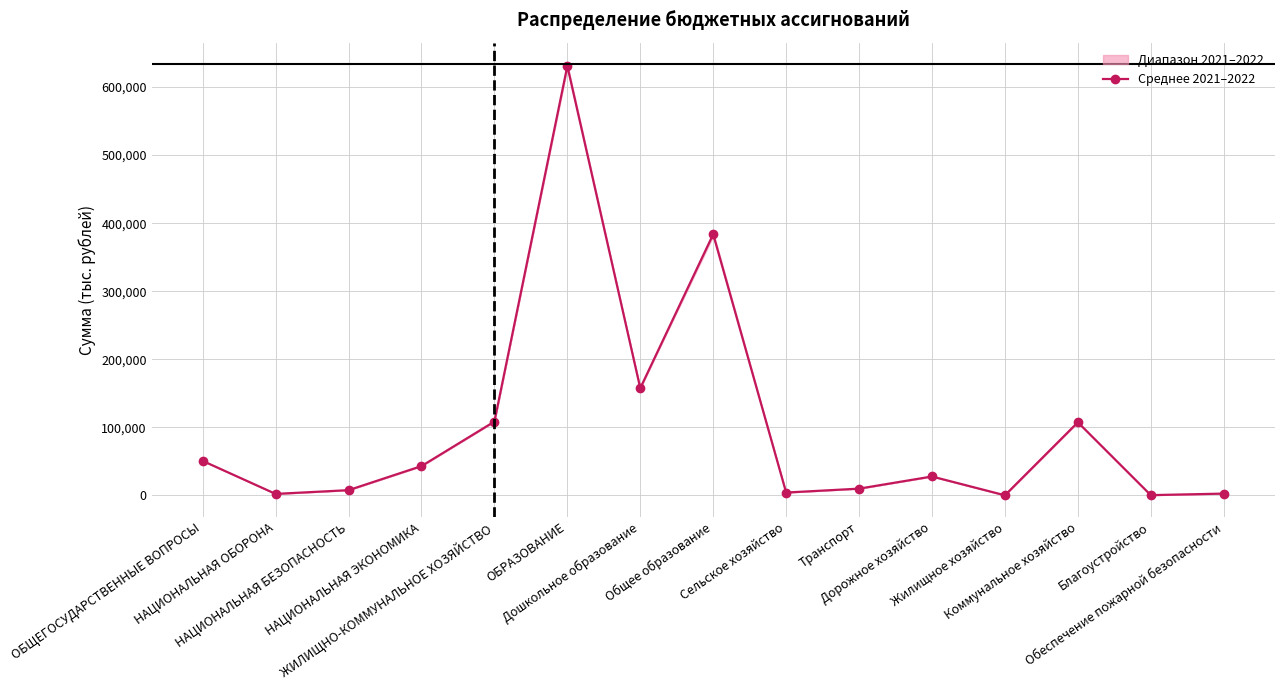

List the labels in order of value, smallest first.

Жилищное хозяйство, Благоустройство, НАЦИОНАЛЬНАЯ ОБОРОНА, Обеспечение пожарной безопасности, Сельское хозяйство, НАЦИОНАЛЬНАЯ БЕЗОПАСНОСТЬ, Транспорт, Дорожное хозяйство, НАЦИОНАЛЬНАЯ ЭКОНОМИКА, ОБЩЕГОСУДАРСТВЕННЫЕ ВОПРОСЫ, Коммунальное хозяйство, ЖИЛИЩНО-КОММУНАЛЬНОЕ ХОЗЯЙСТВО, Дошкольное образование, Общее образование, ОБРАЗОВАНИЕ